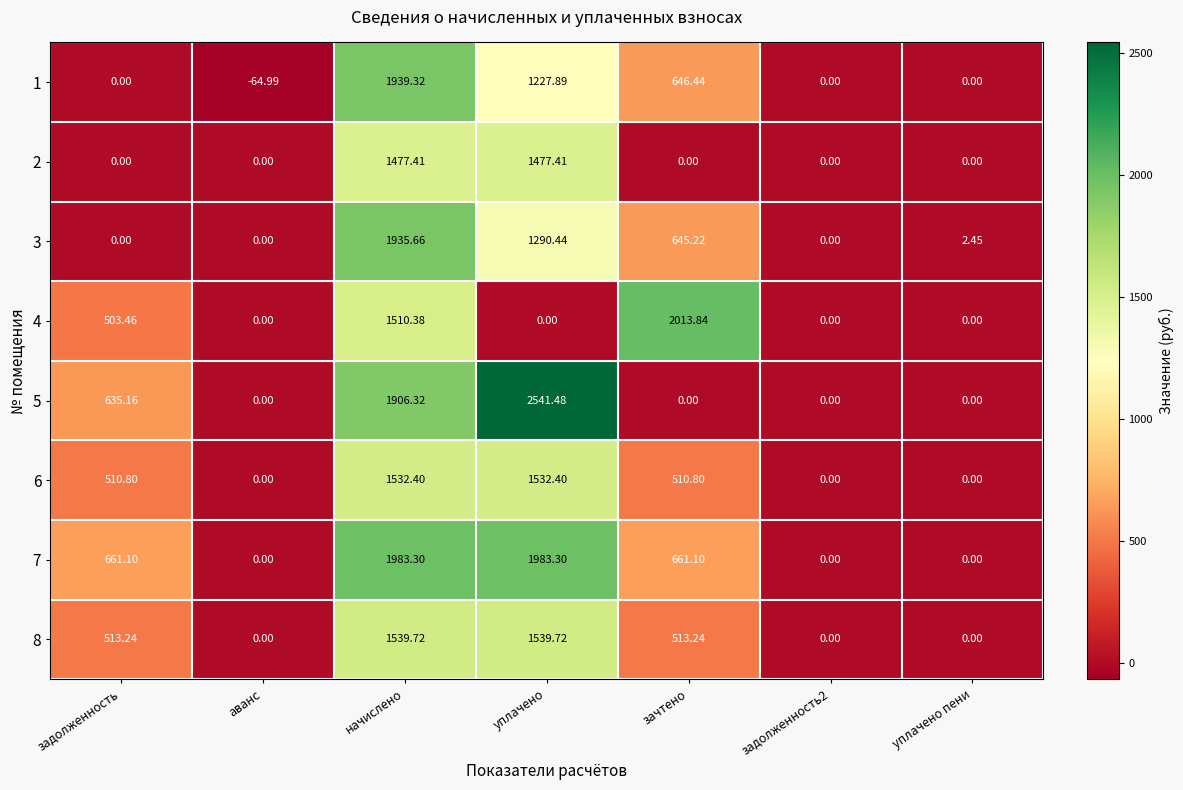

Is the value of 1 at уплачено пени greater than the value of 7 at задолженность?

No